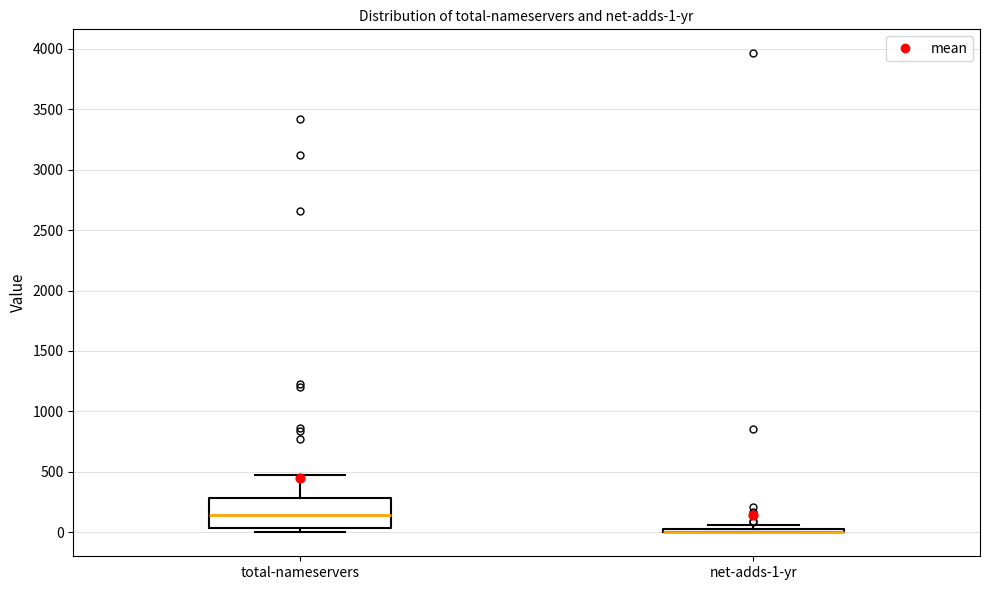

Which box is the tallest, from its lower edge to its upper edge?

total-nameservers